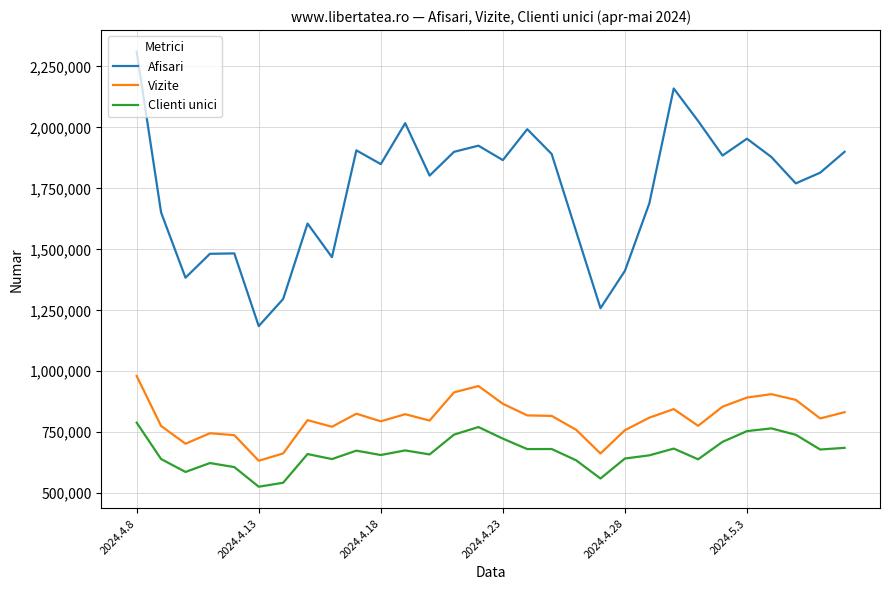

Which series has the largest range (max minus min)?

Afisari